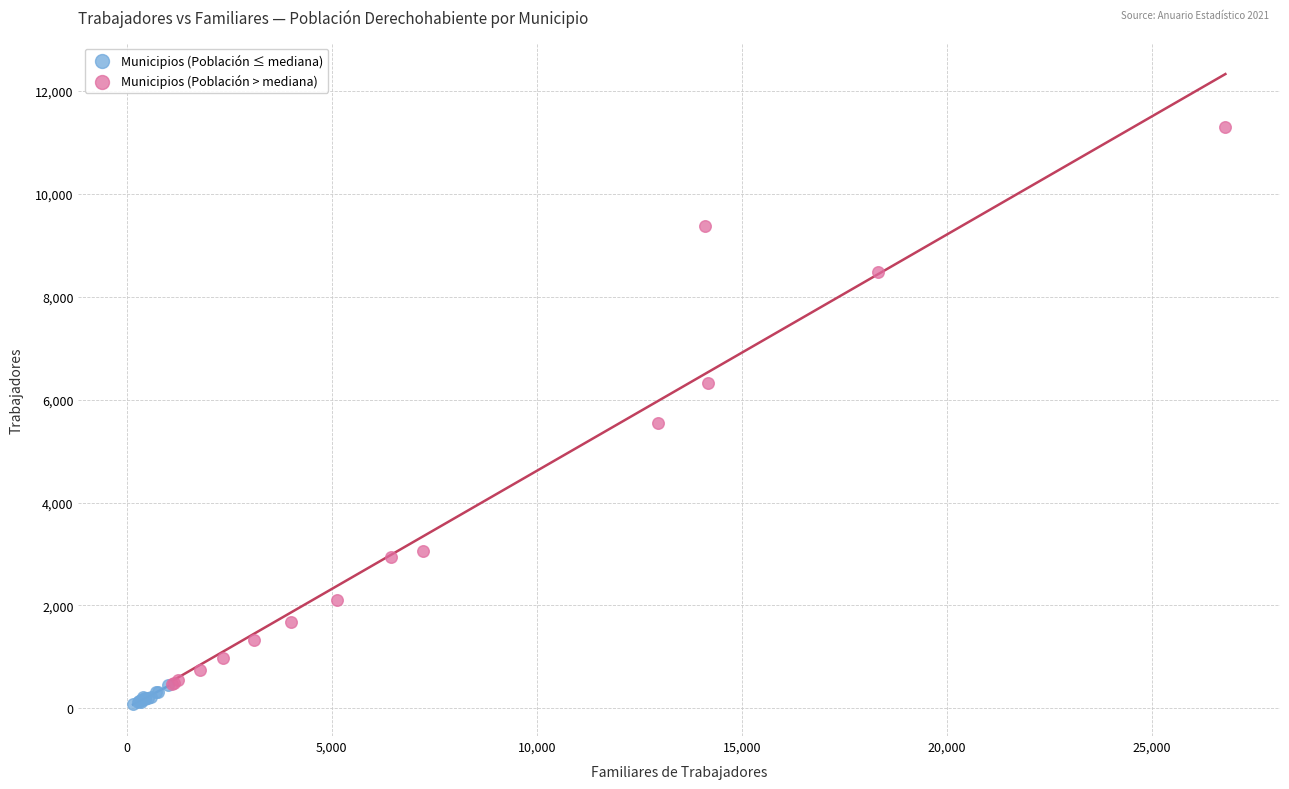

What are all the series names shown in the legend?

Municipios (Población ≤ mediana), Municipios (Población > mediana)